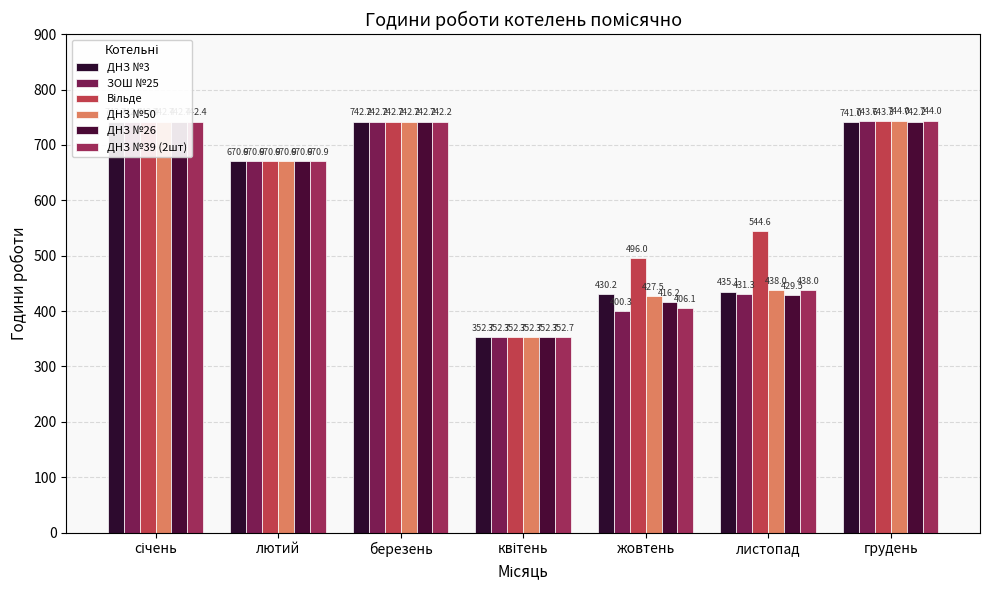

How many bars are there in each group?

6